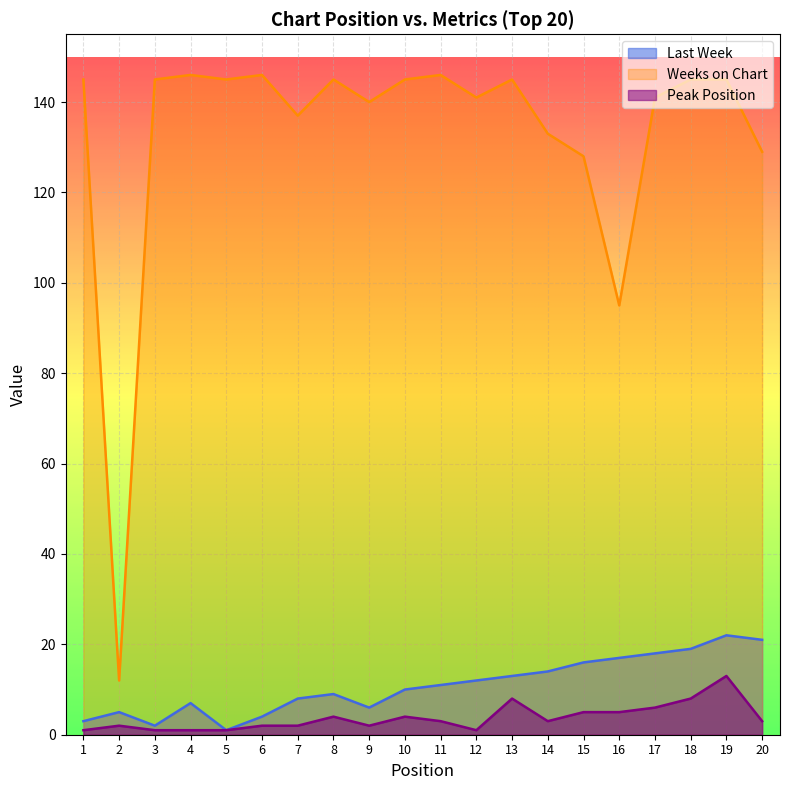

At which category does Last Week reach its first local valley?

3